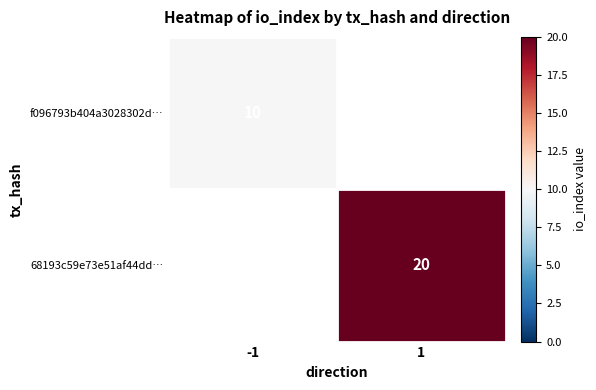

Is the value of 68193c59e73e51af44dd… at 1 greater than the value of f096793b404a3028302d… at -1?

Yes